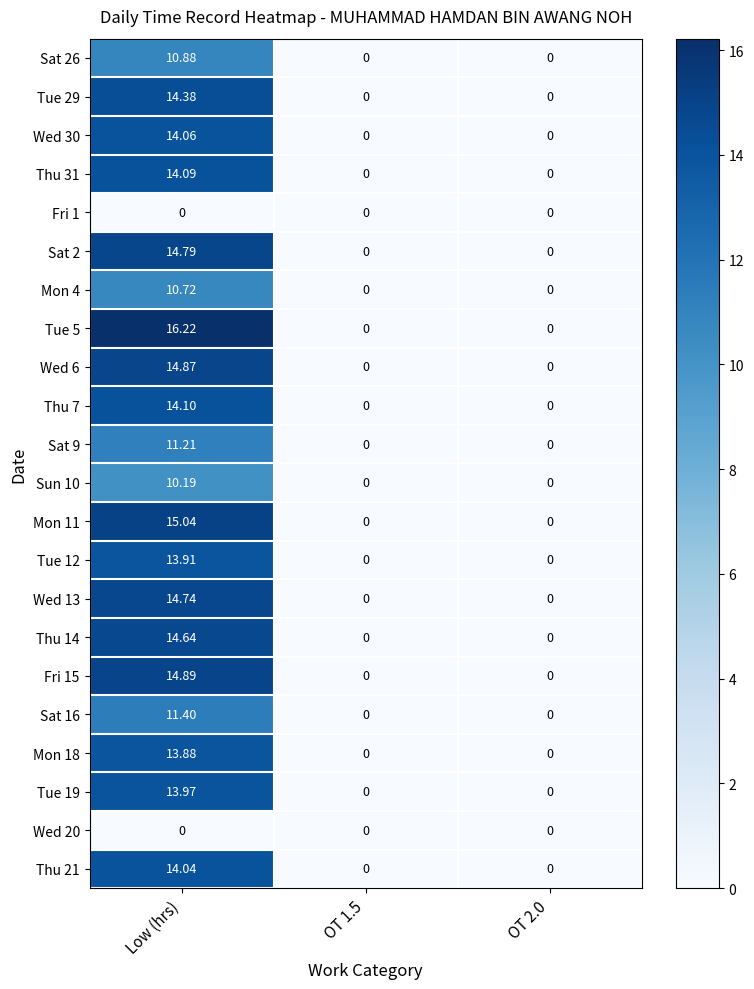

At which category is the sum across all series the highest?

Low (hrs)